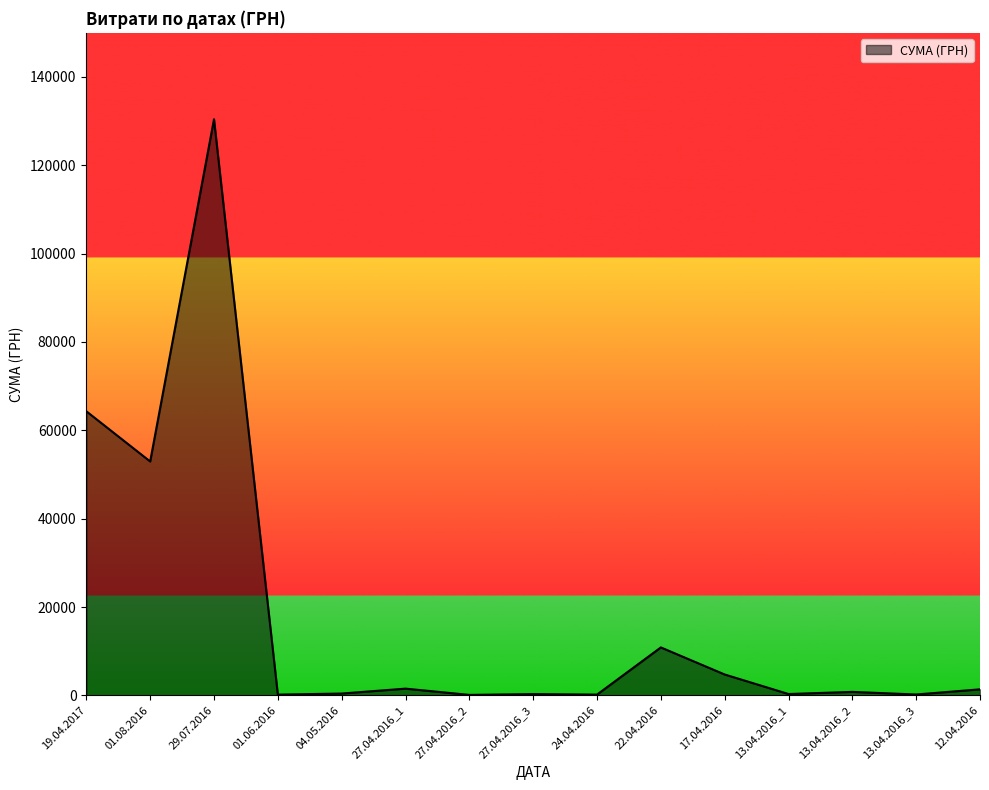

What is the change in value from 01.06.2016 to 17.04.2016?

+4554.0